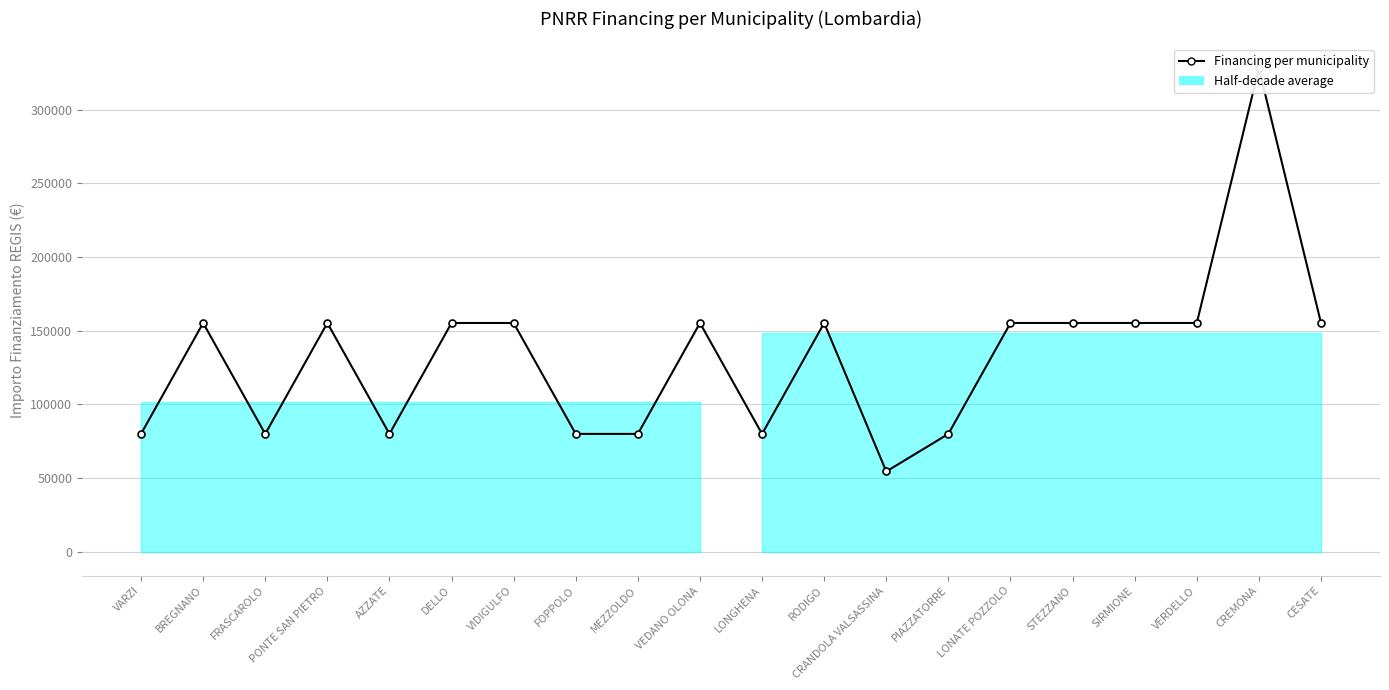

Reading left to right, what are all the values shown in this chart?

79922	155234	79922	155234	79922	155234	155234	79922	79922	155234	79922	155234	54412	79922	155234	155234	155234	155234	328160	155234